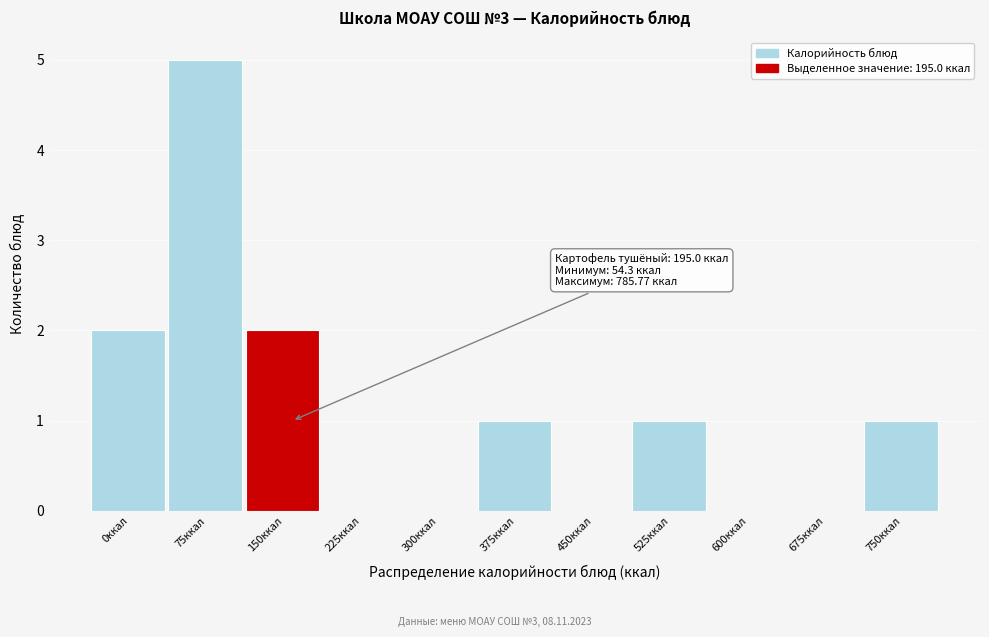

Reading left to right, what are all the values shown in this chart?

0ккал=2	75ккал=5	150ккал=2	225ккал=0	300ккал=0	375ккал=1	450ккал=0	525ккал=1	600ккал=0	675ккал=0	750ккал=1